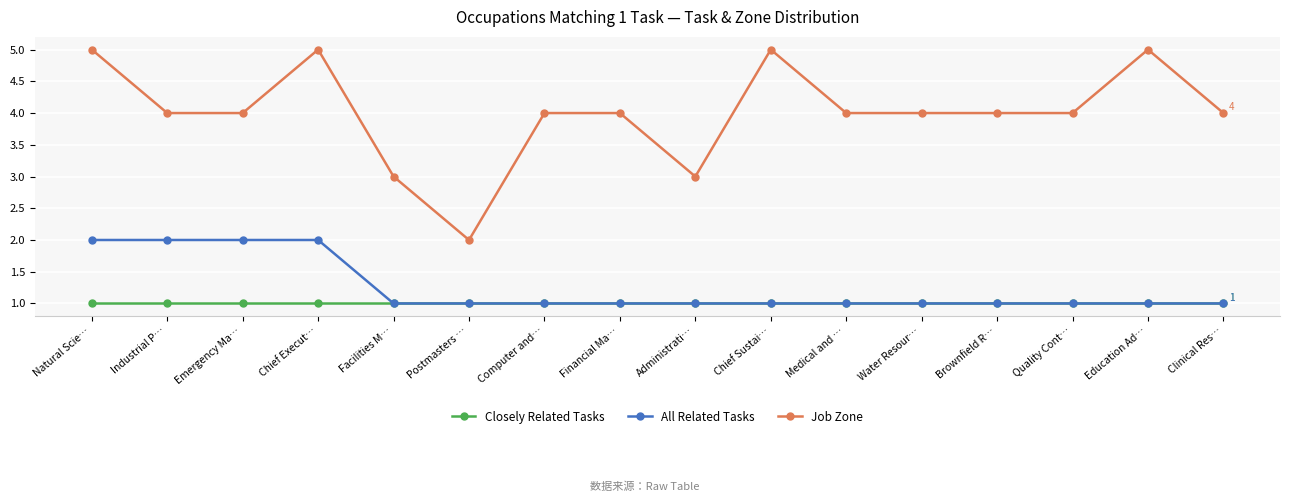

Reading left to right, what are all the values shown in this chart?

Closely Related Tasks: 1	1	1	1	1	1	1	1	1	1	1	1	1	1	1	1
All Related Tasks: 2	2	2	2	1	1	1	1	1	1	1	1	1	1	1	1
Job Zone: 5	4	4	5	3	2	4	4	3	5	4	4	4	4	5	4